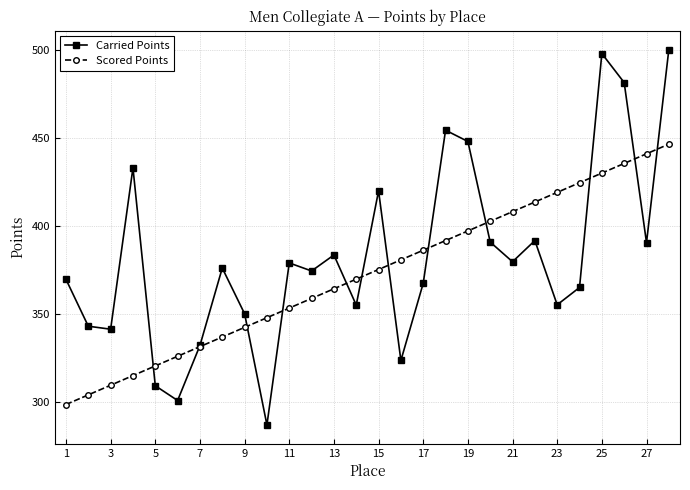

Rank the series by their average value, from lowest to highest.

Scored Points, Carried Points